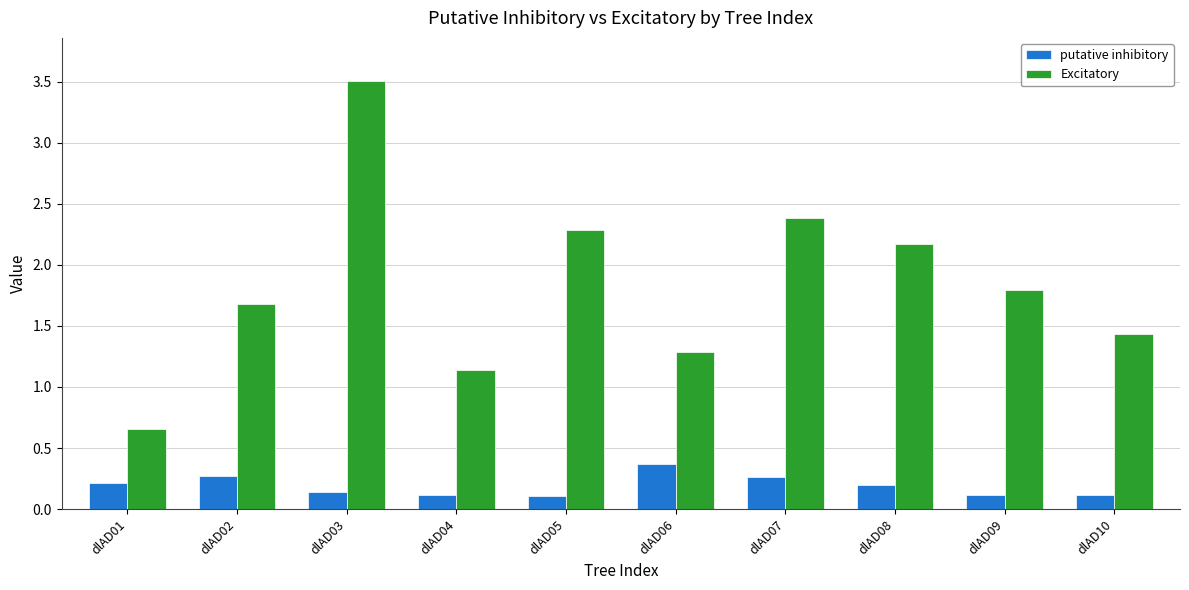

What is the difference between the highest and lowest values at dlAD08?

2.0